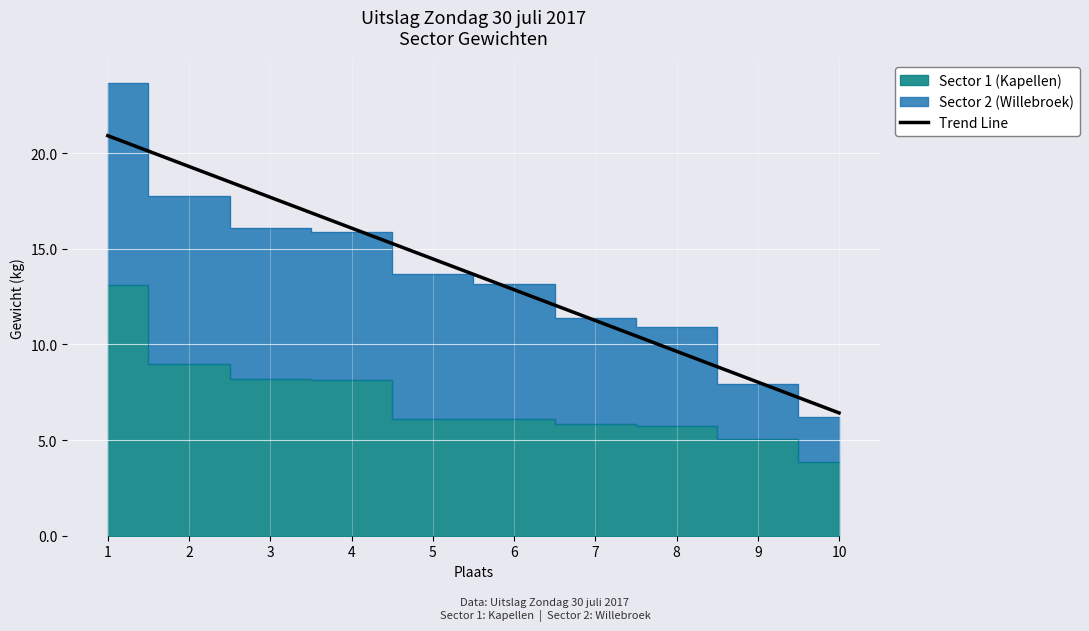

Rank the categories by value from lowest to highest.

10, 9, 8, 7, 6, 5, 4, 3, 2, 1